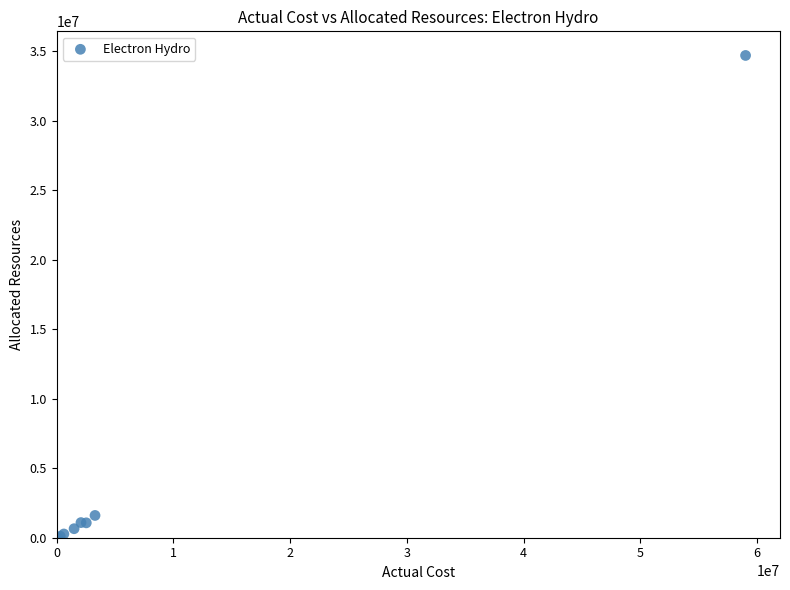

What Y value in the scatter plot is closest to 17344742?

1602882.1